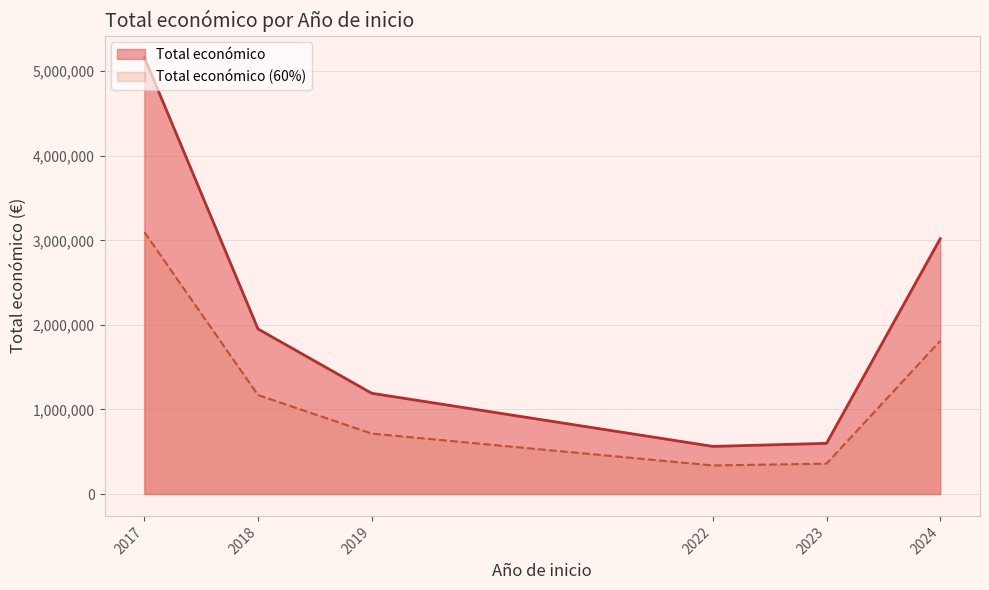

The value at 2017 is 7437362. True or false?

False